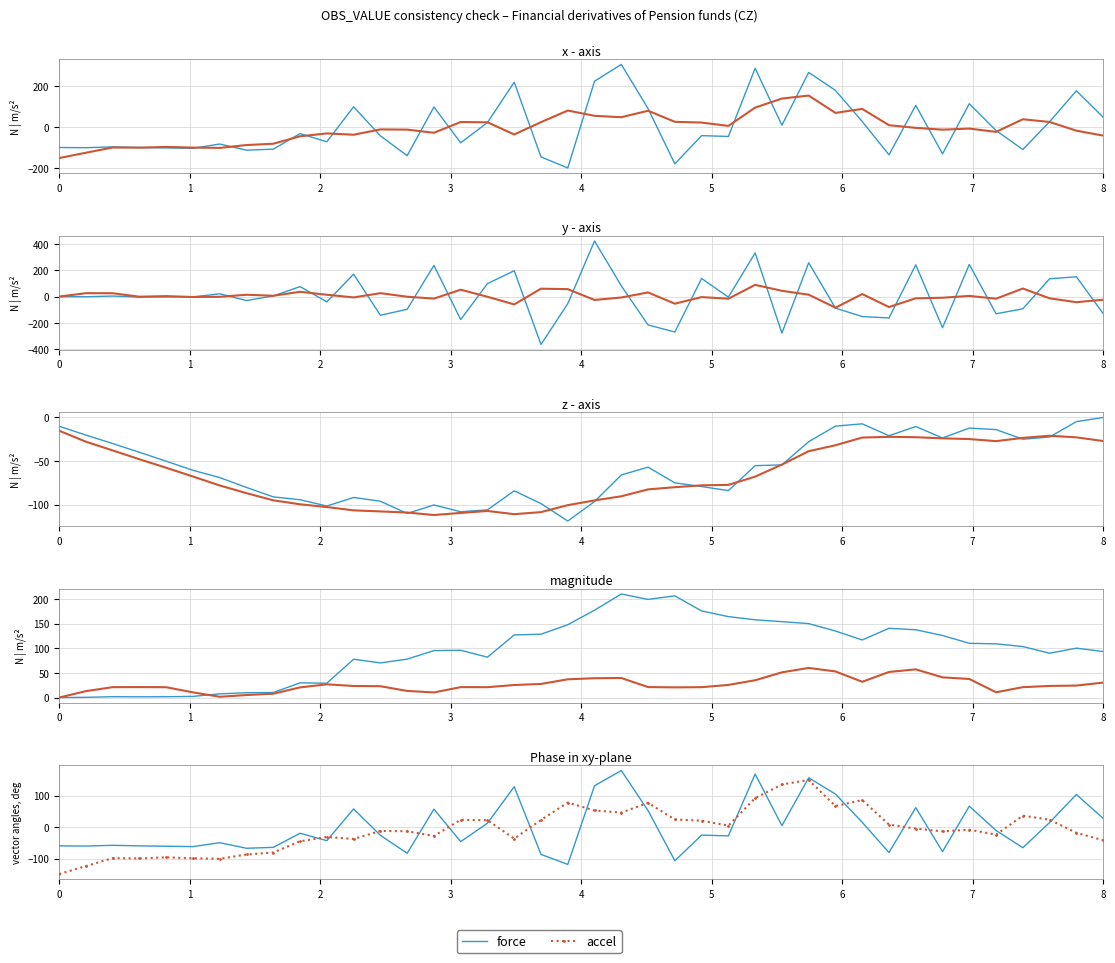

Between 21 and 10, which is larger?

21